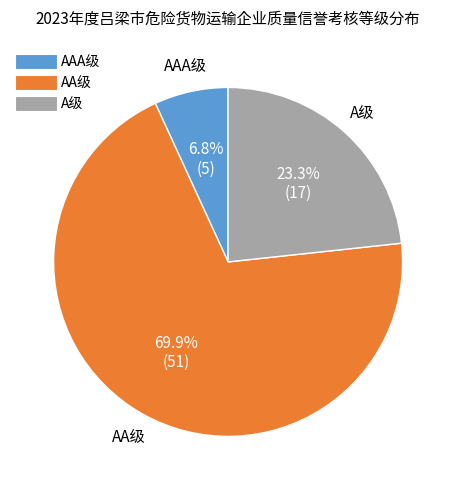

Is it true that A级 is 17% of the pie?

False